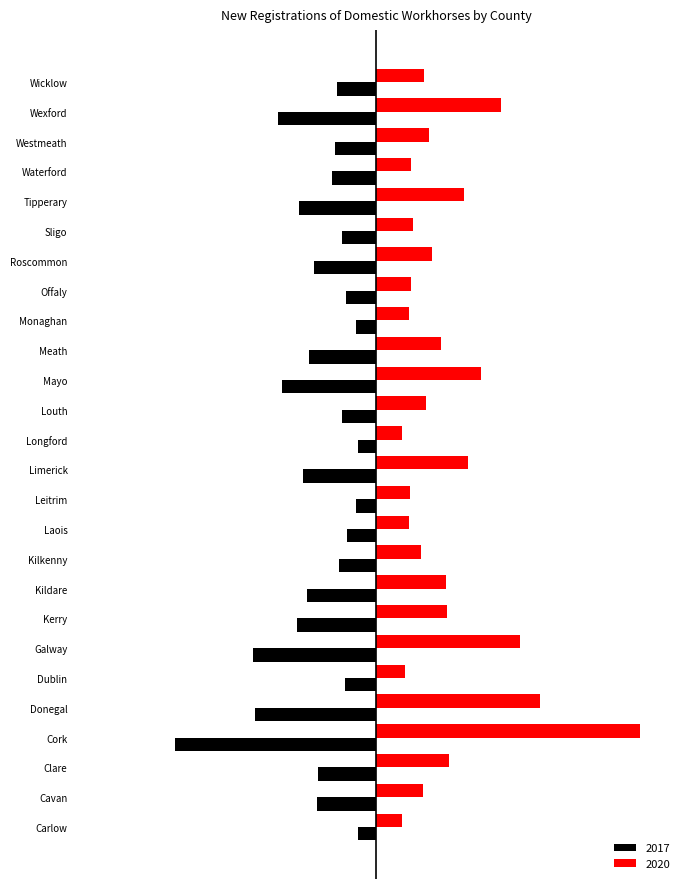

What are all the series names shown in the legend?

2017, 2020